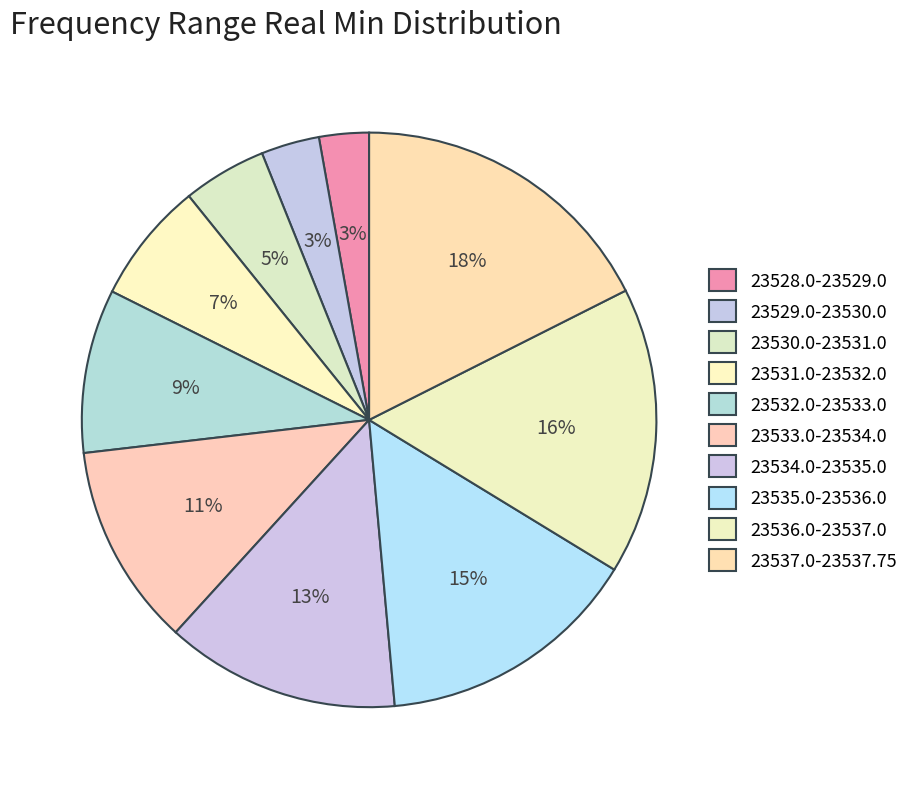

How many segments does this pie chart have?

10